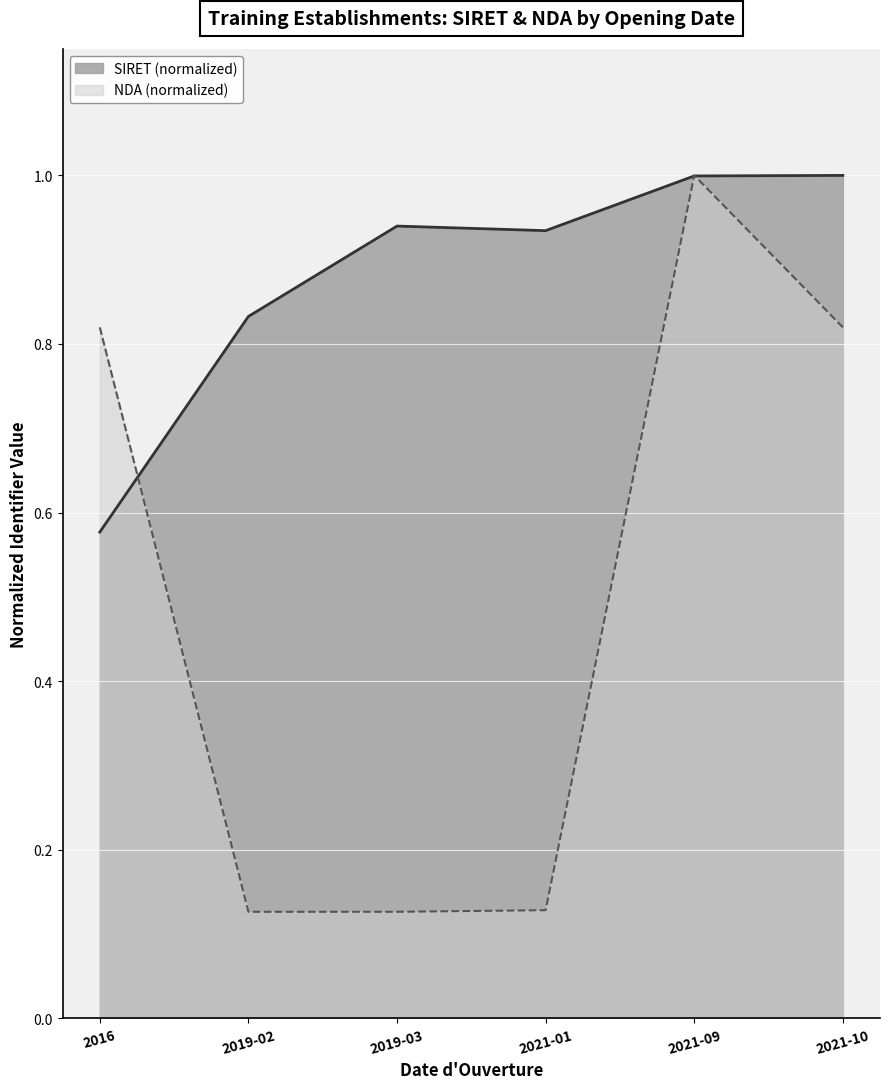

What is the difference between the maximum and second lowest values in the SIRET series?

0.2